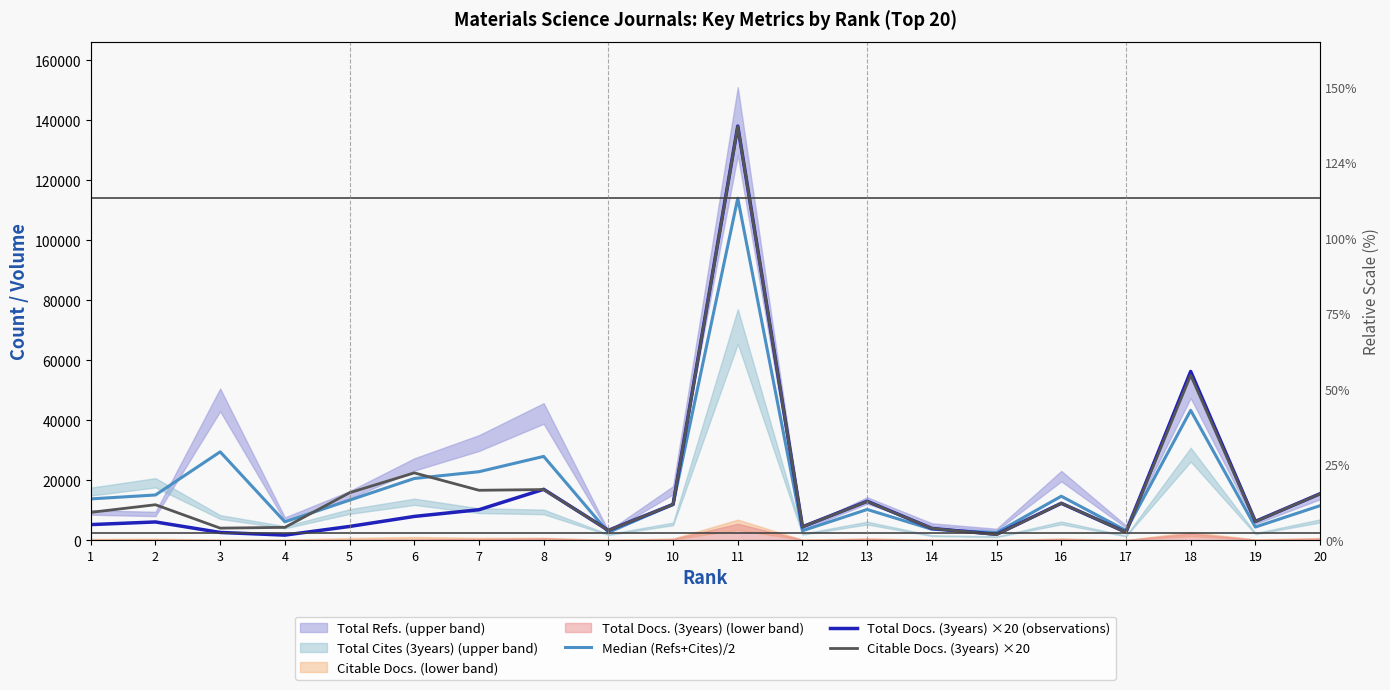

Reading right to left, extract all data points from this chart.

Median (Refs+Cites)/2: 20=11549.0	19=4426.0	18=43330.0	17=3266.5	16=14698.5	15=2565.5	14=3682.5	13=10281.0	12=3192.0	11=114031.0	10=11970.0	9=2631.0	8=27970.5	7=22866.5	6=20608.5	5=13388.0	4=6164.0	3=29493.0	2=15114.5	1=13803.0
Total Docs. (3years) ×20 (observations): 20=15520.0	19=6300.0	18=56280.0	17=2700.0	16=12340.0	15=2000.0	14=3960.0	13=13020.0	12=4500.0	11=138080.0	10=11980.0	9=3320.0	8=17000.0	7=10200.0	6=7960.0	5=4620.0	4=1740.0	3=2620.0	2=6120.0	1=5240.0
Citable Docs. (3years) ×20: 20=15500.0	19=6220.0	18=55040.0	17=2700.0	16=12340.0	15=1900.0	14=3960.0	13=12940.0	12=4500.0	11=137960.0	10=11960.0	9=3300.0	8=16920.0	7=16680.0	6=22480.0	5=15860.0	4=4320.0	3=4060.0	2=11860.0	1=9320.0